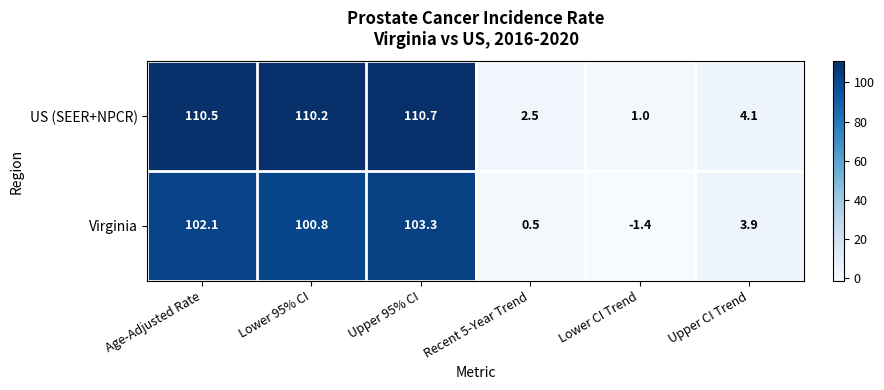

Count the number of categories in the chart.

6